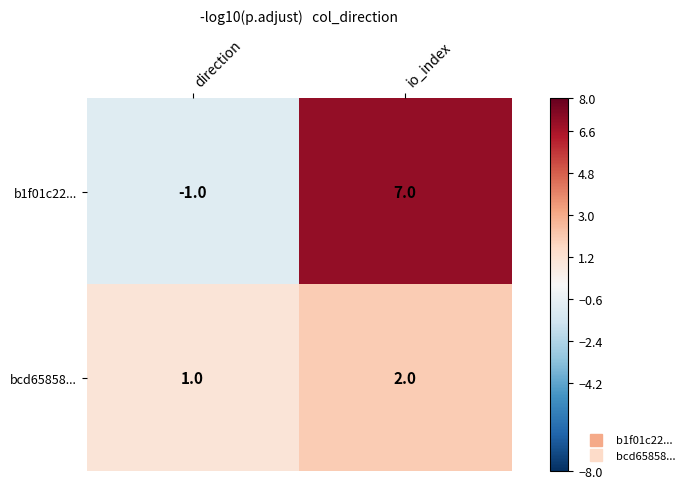

At which label is bcd65858... closest to 1?

direction